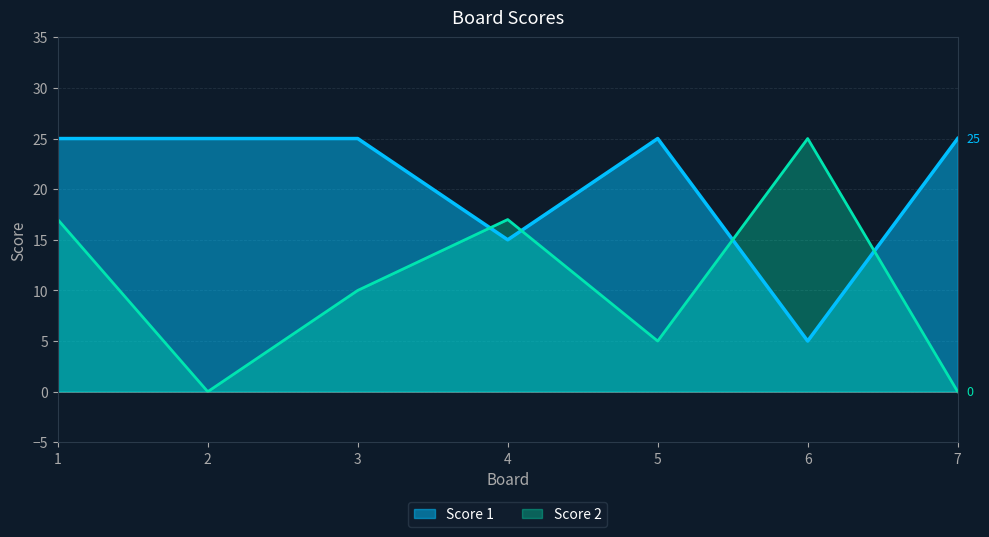

At which category does the chart reach its peak across all series?

1